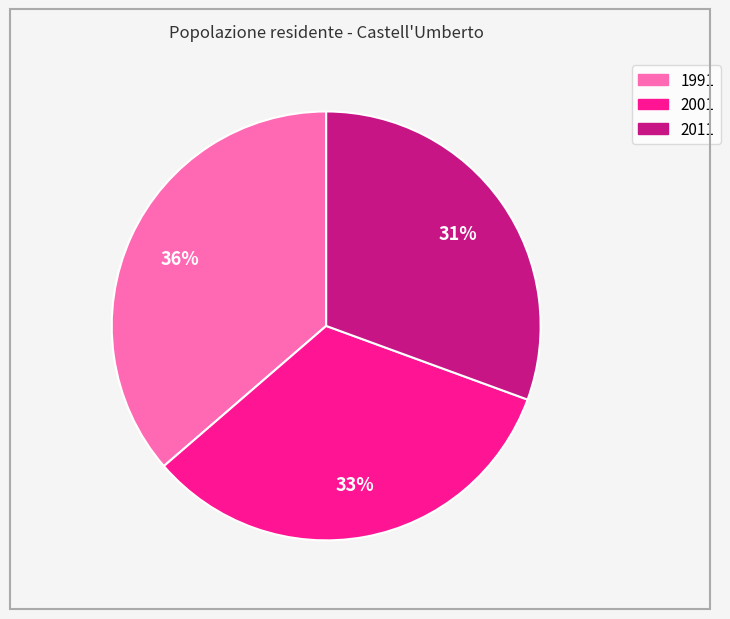

True or false: 2001 accounts for 48% of the total.

False